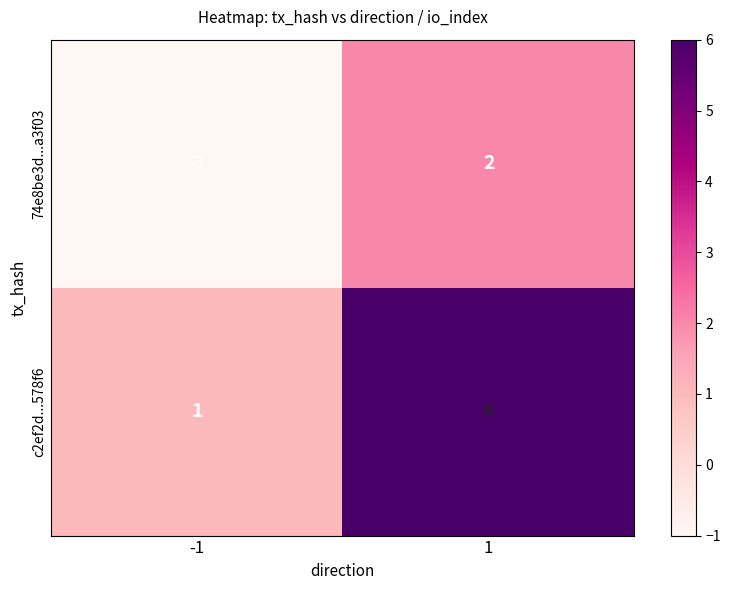

At which category does the chart reach its peak across all series?

1